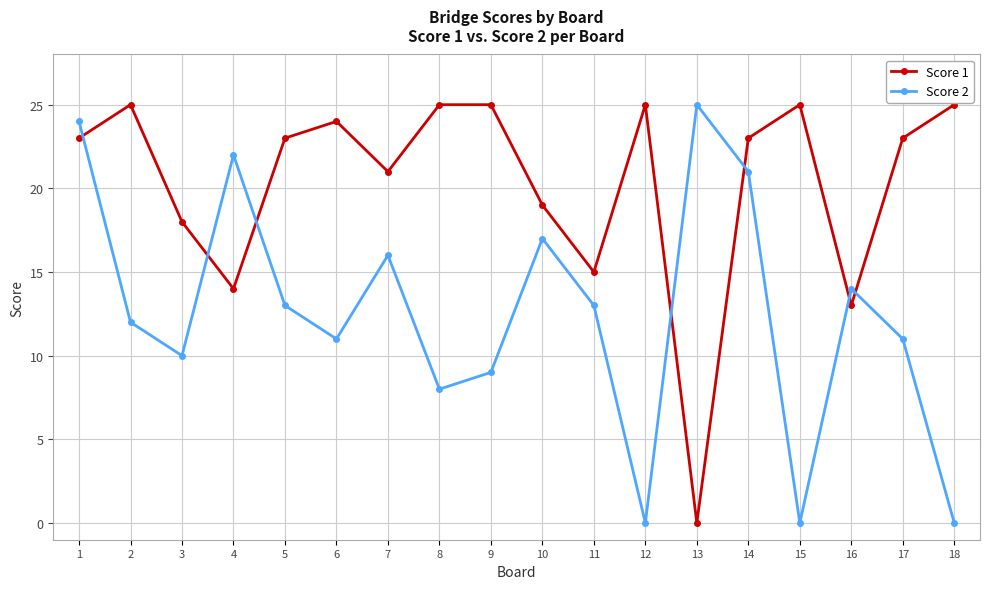

Reading left to right, what are all the values shown in this chart?

Score 1: 1=23	2=25	3=18	4=14	5=23	6=24	7=21	8=25	9=25	10=19	11=15	12=25	13=0	14=23	15=25	16=13	17=23	18=25
Score 2: 1=24	2=12	3=10	4=22	5=13	6=11	7=16	8=8	9=9	10=17	11=13	12=0	13=25	14=21	15=0	16=14	17=11	18=0